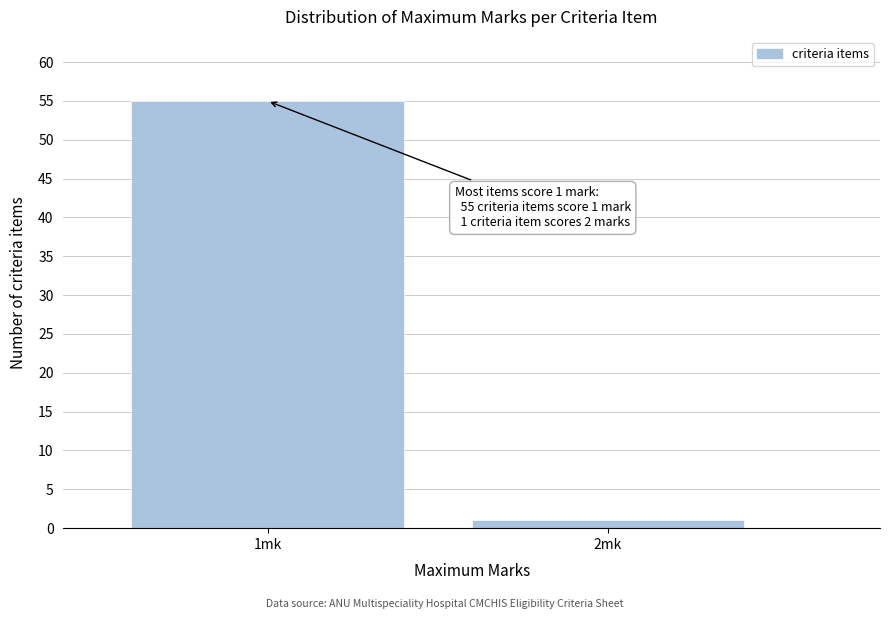

Reading left to right, what are all the values shown in this chart?

55	1